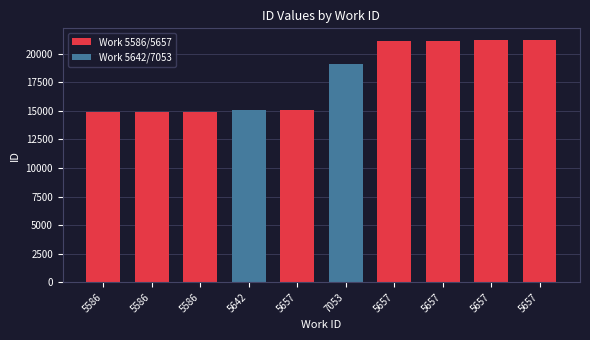

Between 7053 and 5657, which is larger?

5657